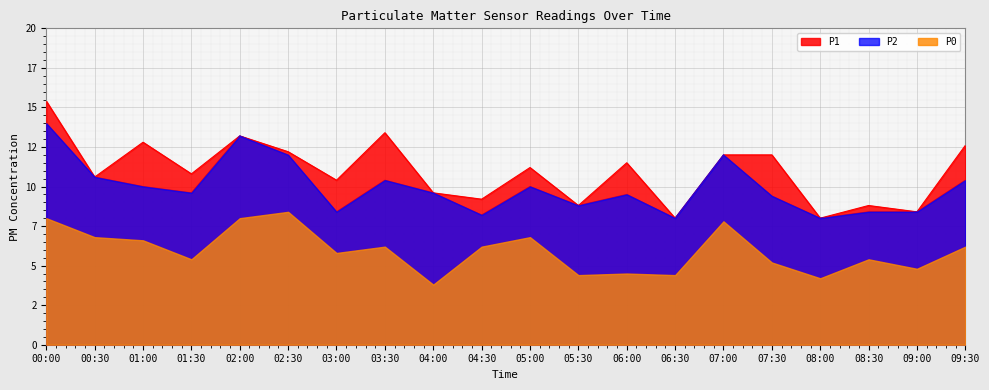

Reading left to right, extract all data points from this chart.

P1: 15.4	10.6	12.8	10.8	13.2	12.2	10.4	13.4	9.6	9.2	11.2	8.8	11.5	8.0	12.0	12.0	8.0	8.8	8.4	12.6
P2: 14.0	10.6	10.0	9.6	13.2	12.0	8.4	10.4	9.6	8.2	10.0	8.8	9.5	8.0	12.0	9.4	8.0	8.4	8.4	10.4
P0: 8.0	6.8	6.6	5.4	8.0	8.4	5.8	6.2	3.8	6.2	6.8	4.4	4.5	4.4	7.8	5.2	4.2	5.4	4.8	6.2